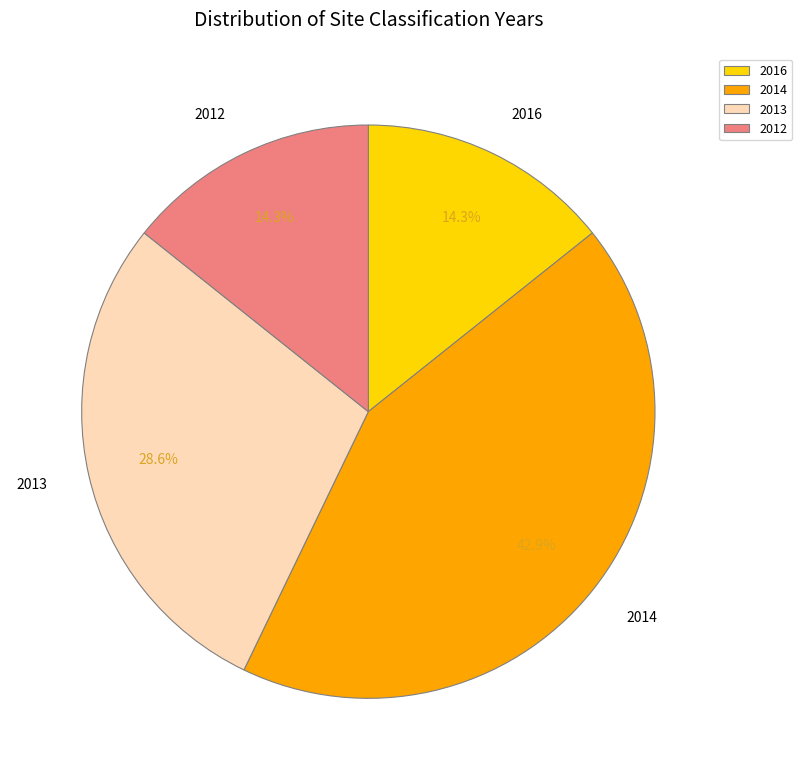

What is the ratio of the value at 2014 to the value at 2012?

3.0